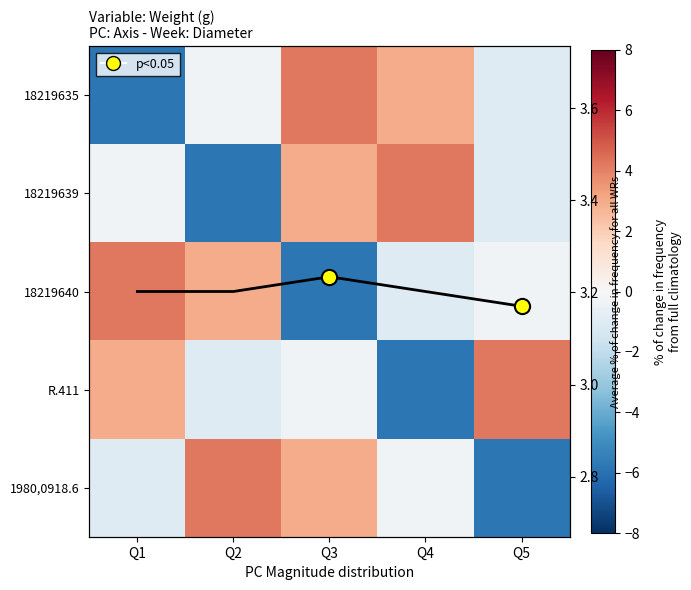

Which category has the lowest value in the 1980,0918.6 series?

Q5